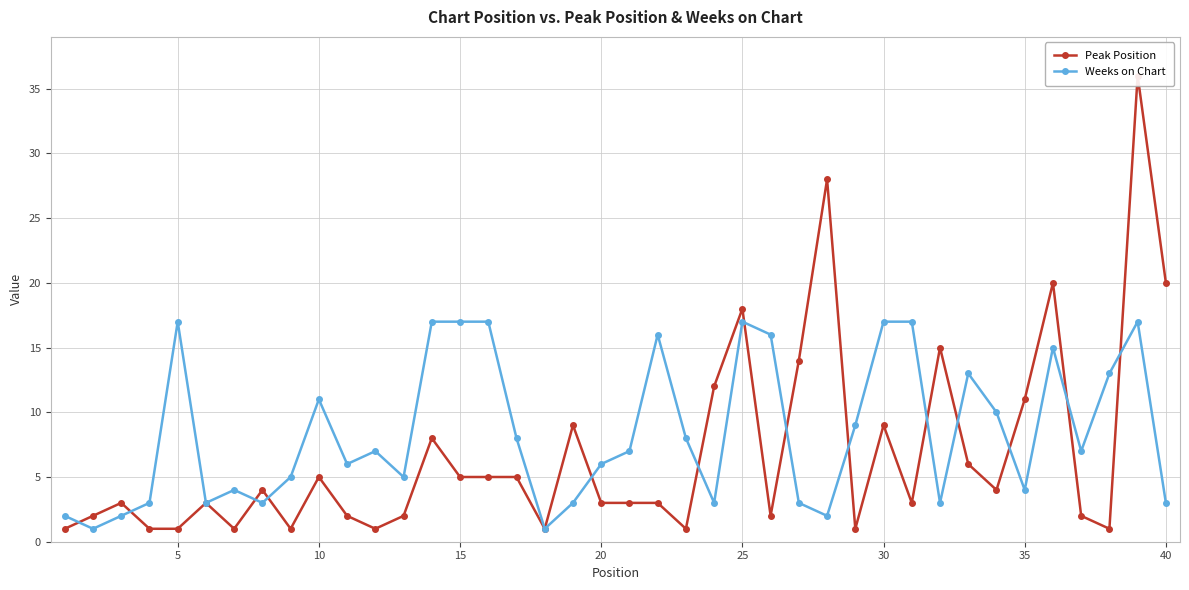

How many data points does each series have?

40